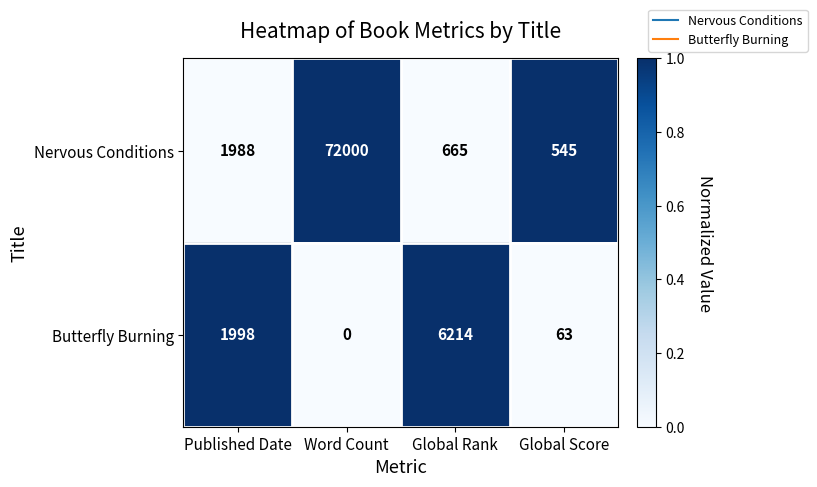

Reading left to right, what are all the values shown in this chart?

Nervous Conditions: 1988	72000	665	545
Butterfly Burning: 1998	0	6214	63